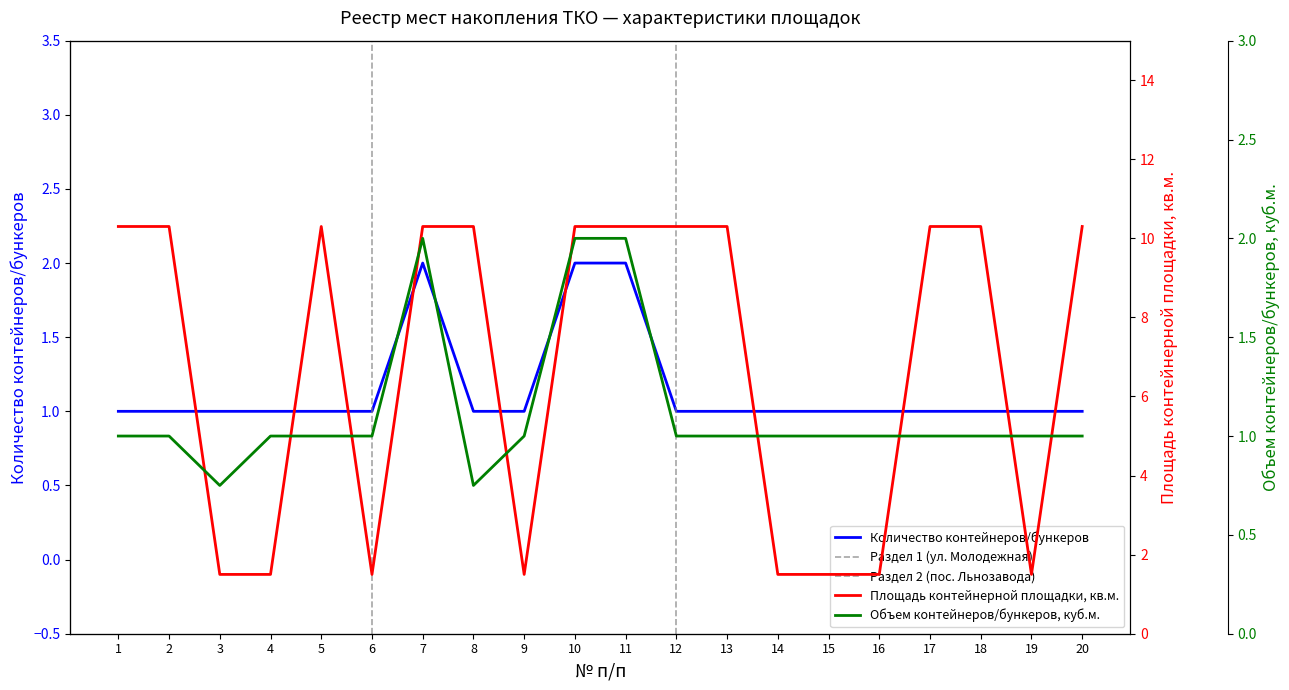

Reading right to left, extract all data points from this chart.

Количество контейнеров/бункеров: 1.0	1.0	1.0	1.0	1.0	1.0	1.0	1.0	1.0	2.0	2.0	1.0	1.0	2.0	1.0	1.0	1.0	1.0	1.0	1.0
Площадь контейнерной площадки, кв.м.: 10.3	1.5	10.3	10.3	1.5	1.5	1.5	10.3	10.3	10.3	10.3	1.5	10.3	10.3	1.5	10.3	1.5	1.5	10.3	10.3
Объем контейнеров/бункеров, куб.м.: 1.0	1.0	1.0	1.0	1.0	1.0	1.0	1.0	1.0	2.0	2.0	1.0	0.8	2.0	1.0	1.0	1.0	0.8	1.0	1.0